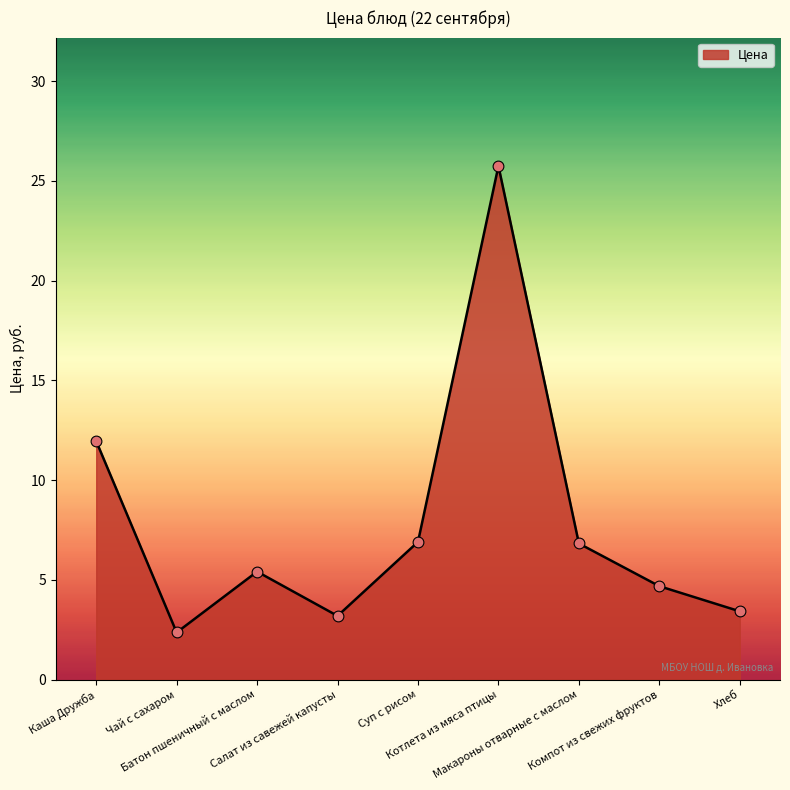

What is the ratio of the value at Каша Дружба to the value at Салат из савежей капусты?

3.7